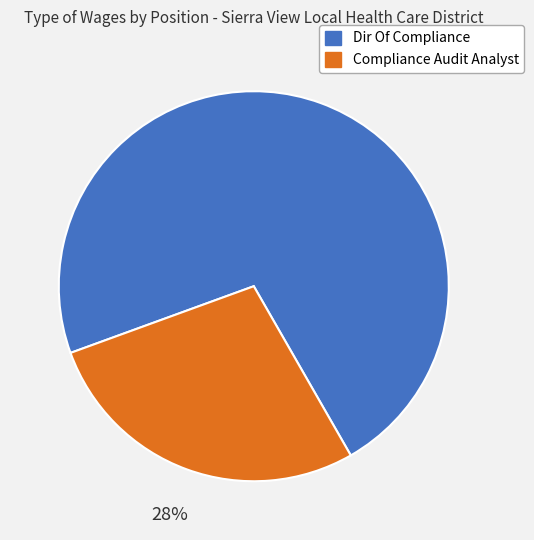

To the nearest percent, what is the average slice percentage?

50%